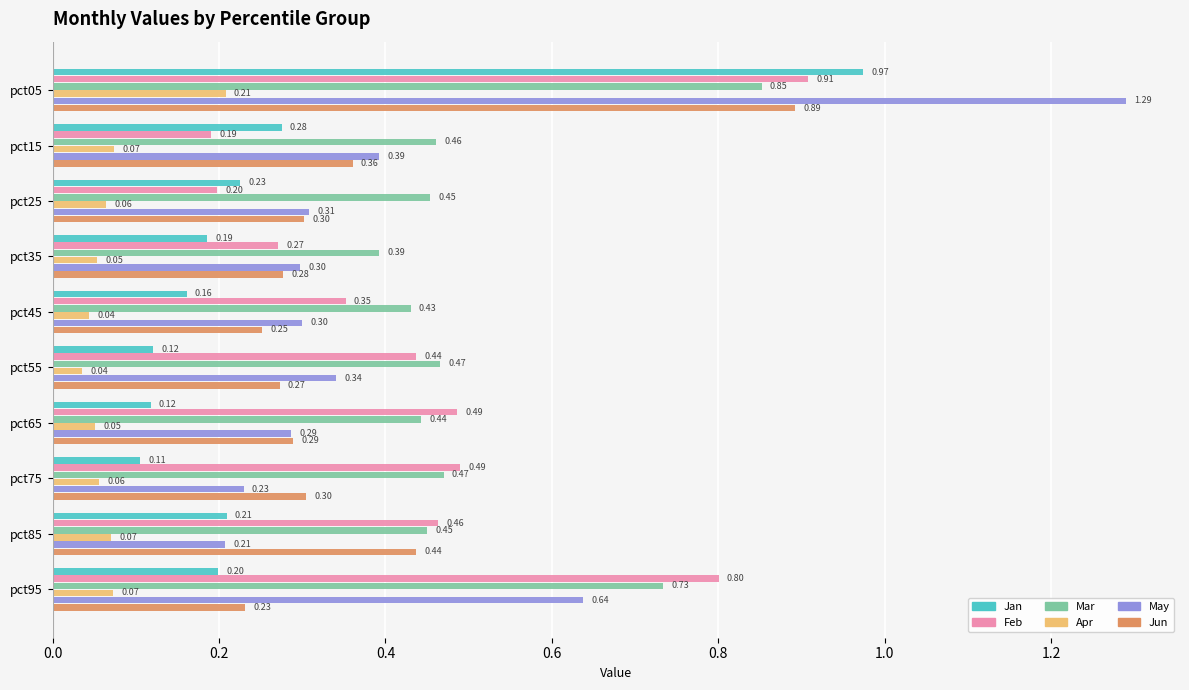

What are all the series names shown in the legend?

Jan, Feb, Mar, Apr, May, Jun